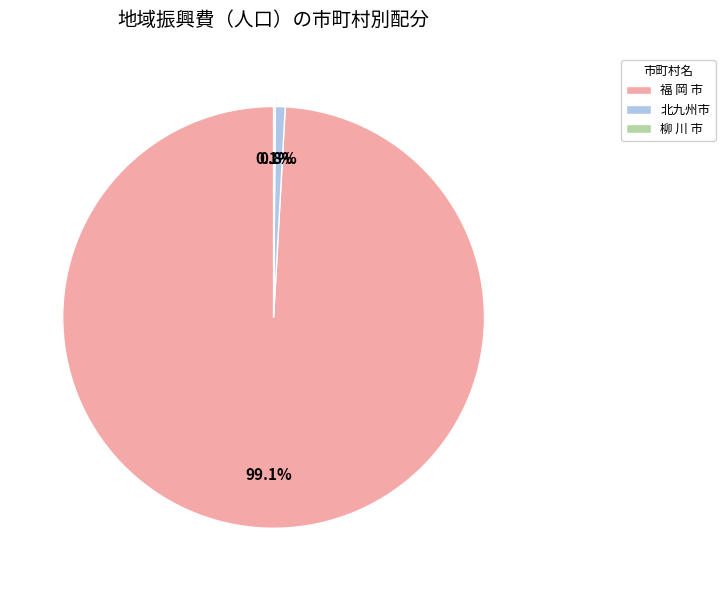

What is the largest slice in the pie chart?

福 岡 市